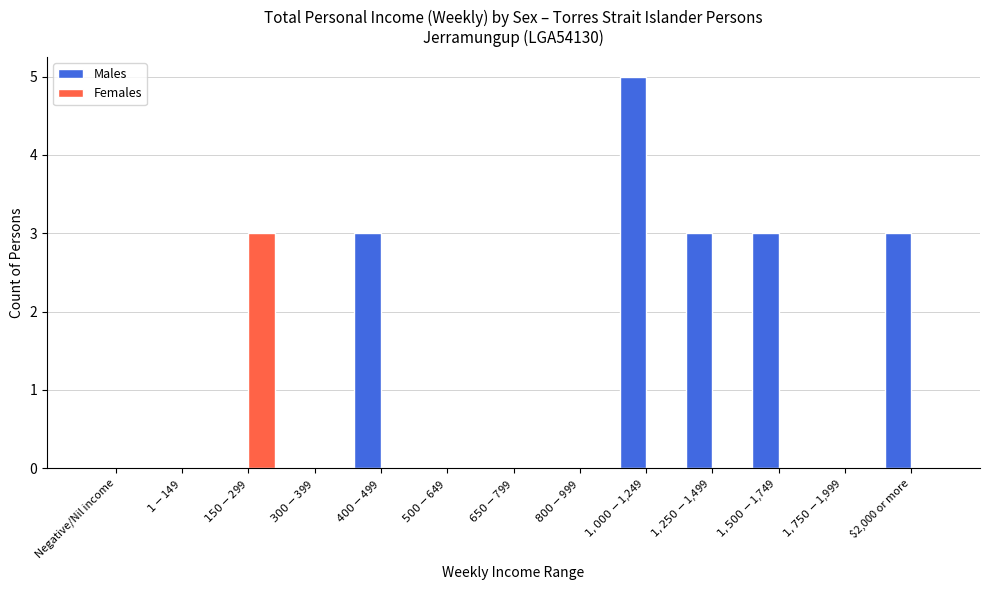

What is the sum of all Males values?

17